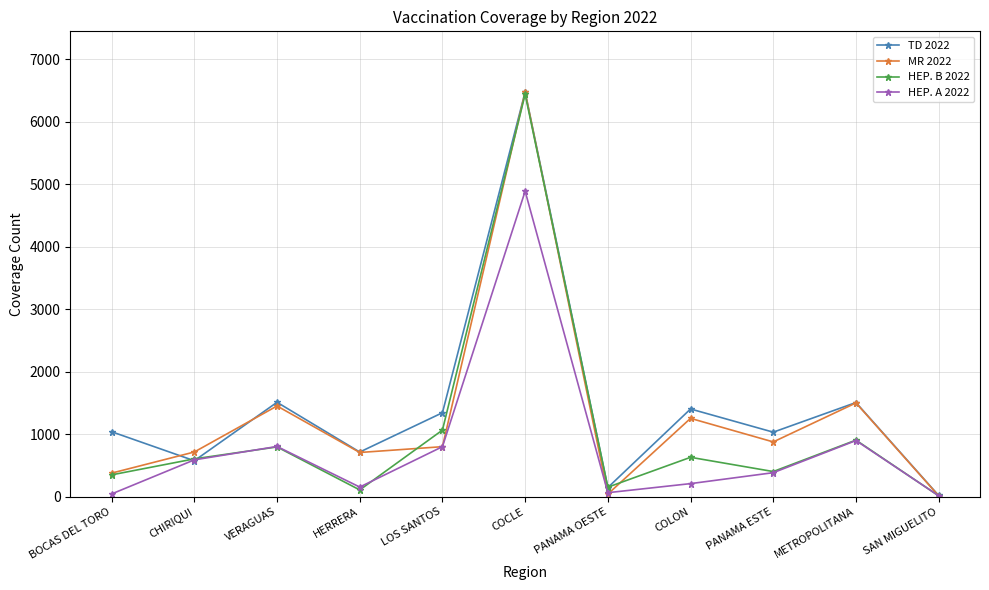

True or false: HEP. A 2022 has more than 1 interior local peaks.

True